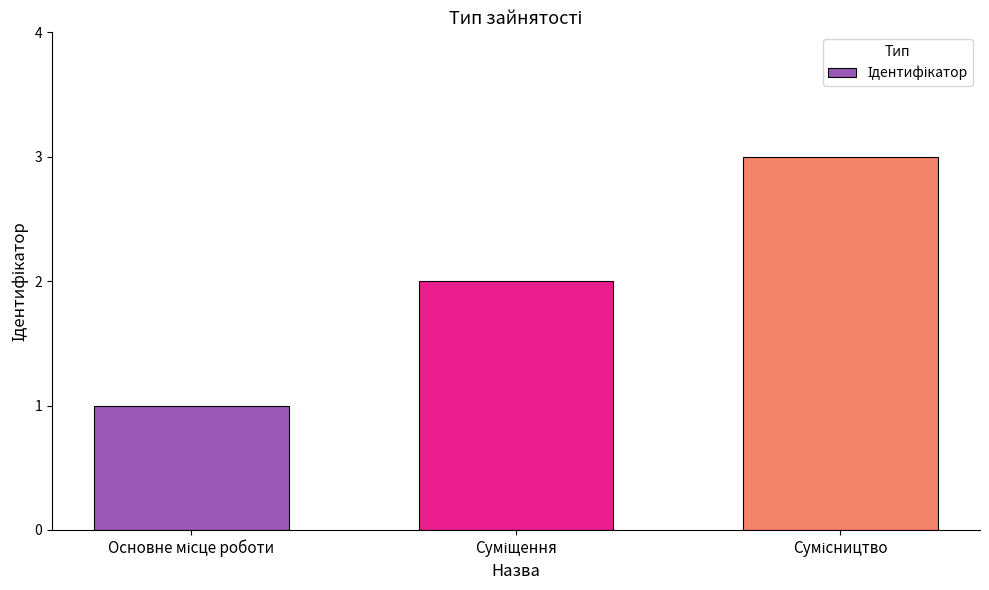

What is the value of the 1st bar from the left?

1